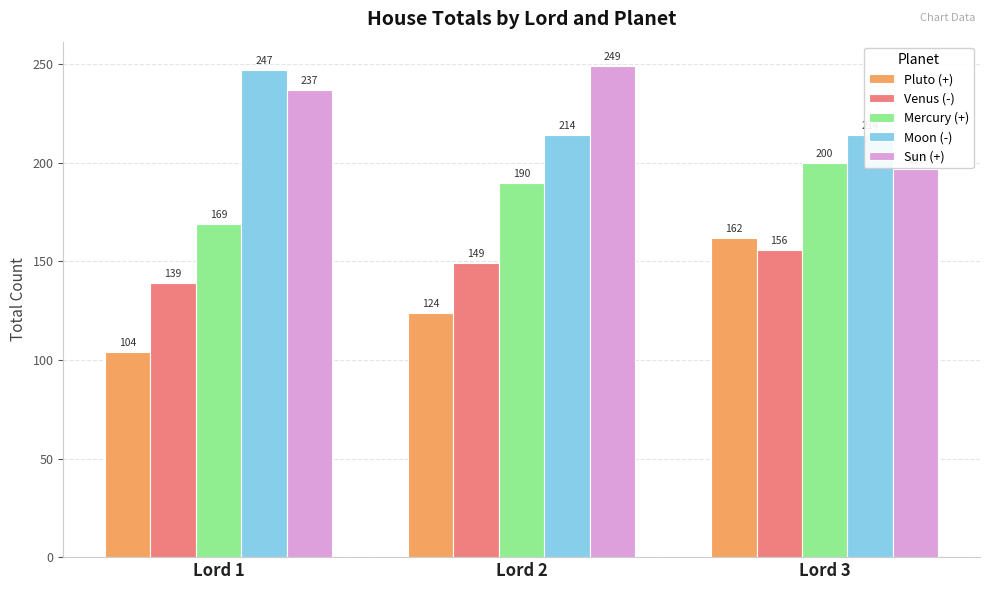

True or false: Pluto (+) has a value of 104 at Lord 1.

True